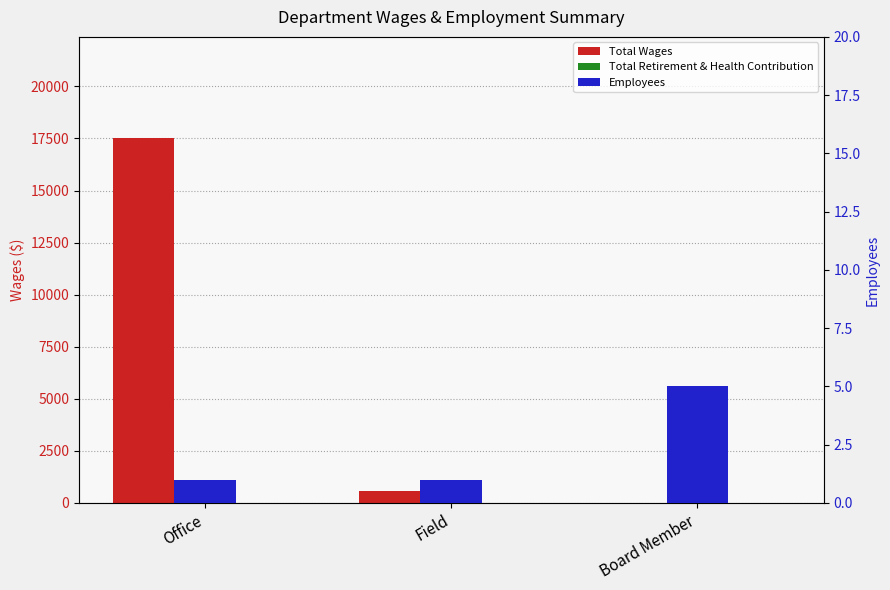

The value of Total Retirement & Health Contribution at Board Member is 0. True or false?

True